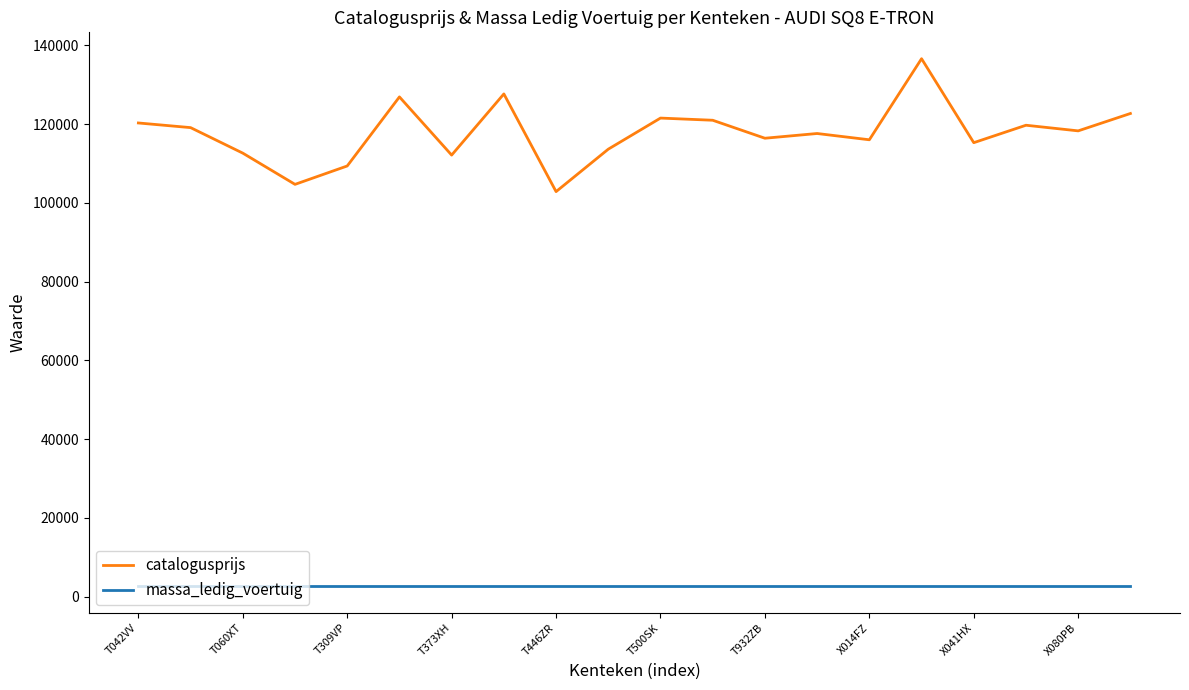

How many lines are shown in the chart?

2